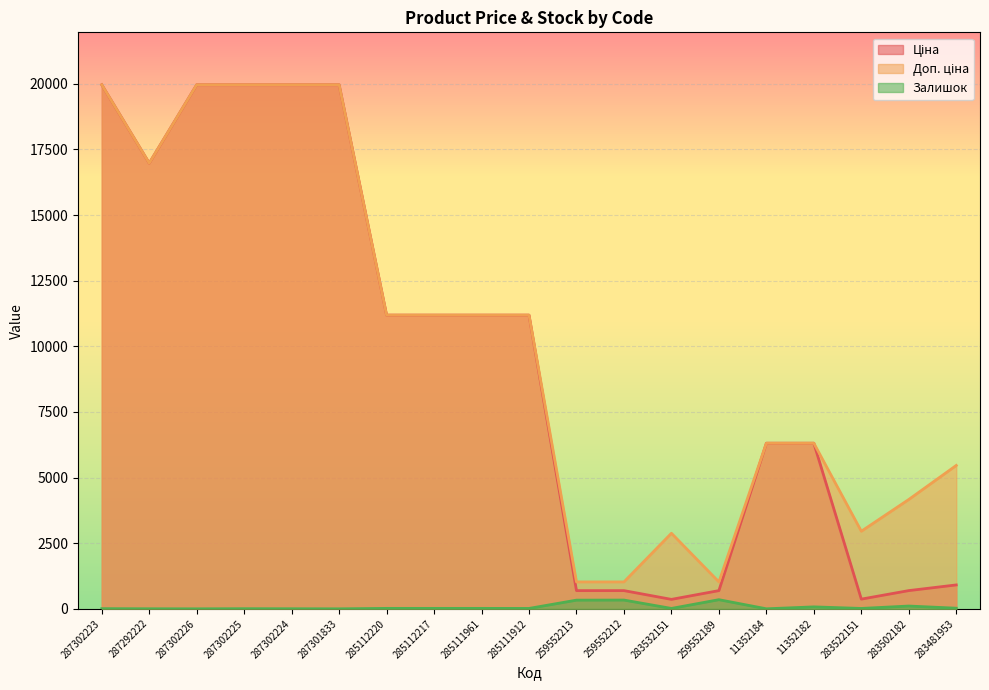

What is the difference between the second highest and second lowest values in the Доп. ціна series?

18939.5